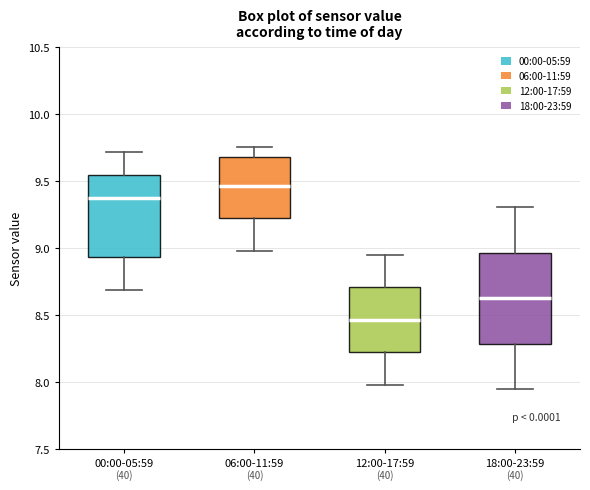

Reading left to right, read every box against the y-axis: the position of its median line, the range the box covers, and the ends of its whiskers. The values are not printed on the chart, so give them approximately, as read against the axis.

00:00-05:59: median 9.40, box 8.95 to 9.55, whiskers 8.70 to 9.70
06:00-11:59: median 9.45, box 9.20 to 9.70, whiskers 9.00 to 9.75
12:00-17:59: median 8.45, box 8.20 to 8.70, whiskers 8.00 to 8.95
18:00-23:59: median 8.65, box 8.30 to 8.95, whiskers 7.95 to 9.30